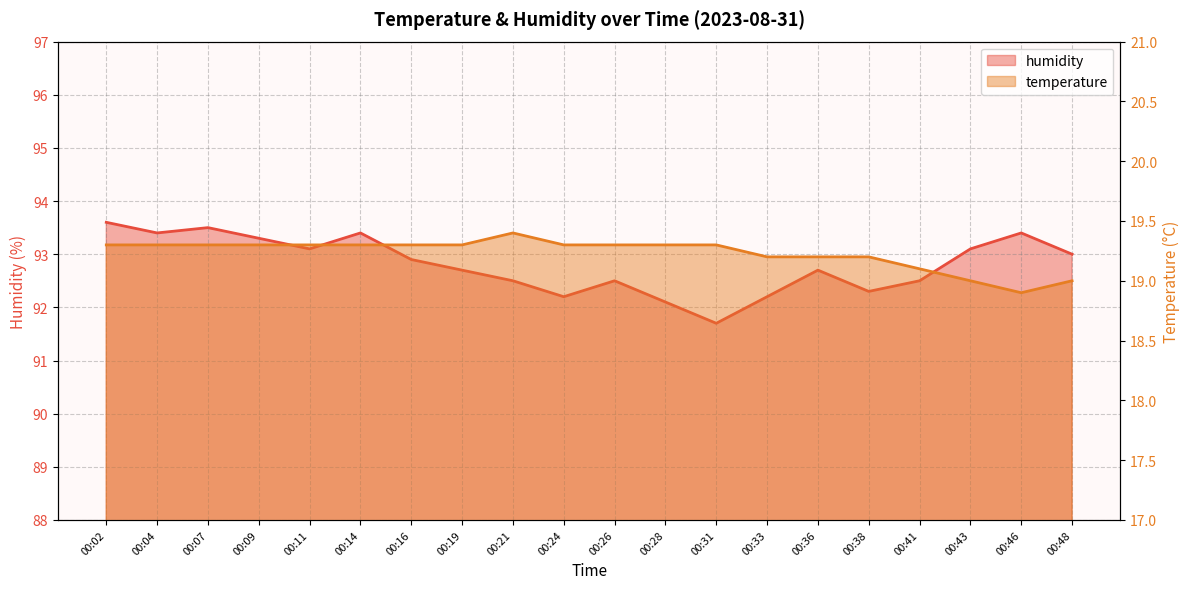

The value of humidity at 00:43 is 93.1. True or false?

True